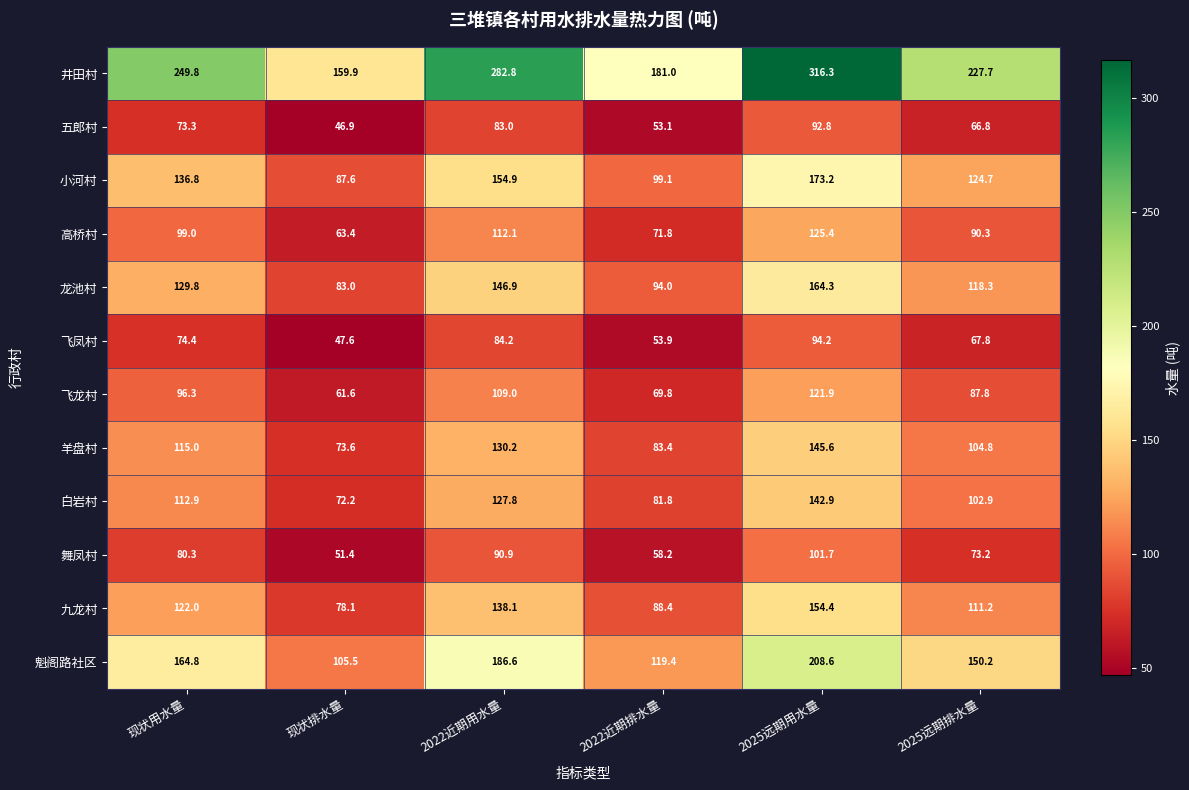

What is the difference between the maximum and minimum values in the 五郎村 series?

45.9